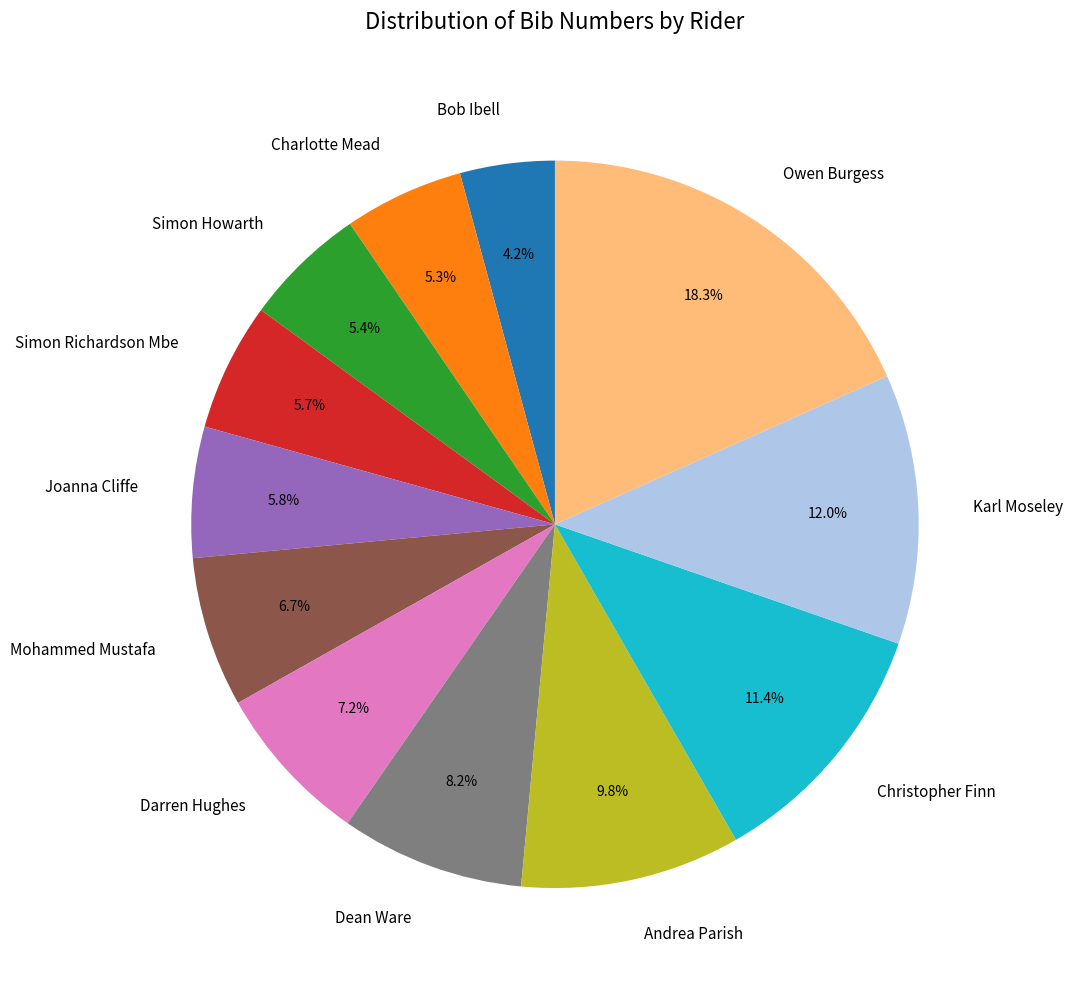

Which category has the biggest portion of the pie?

Owen Burgess